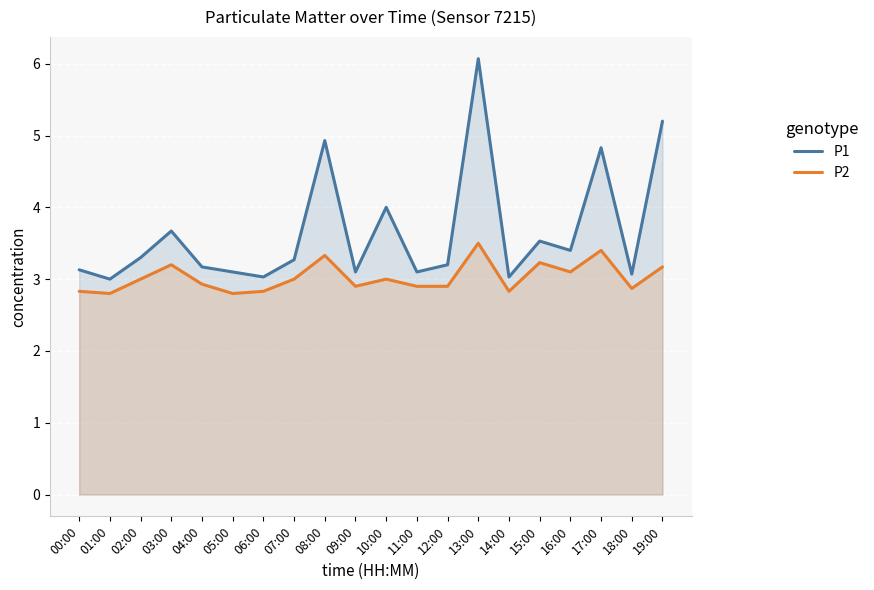

What are all the series names shown in the legend?

P1, P2